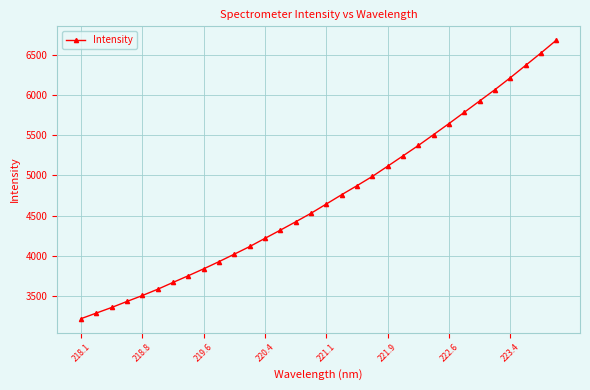

Is this an area chart (filled region under the line)?

No